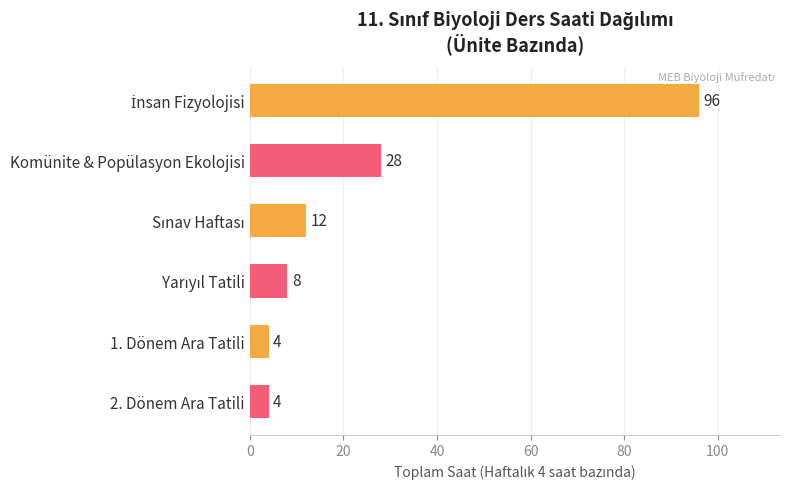

Are the bars grouped side by side (vs. stacked)?

No